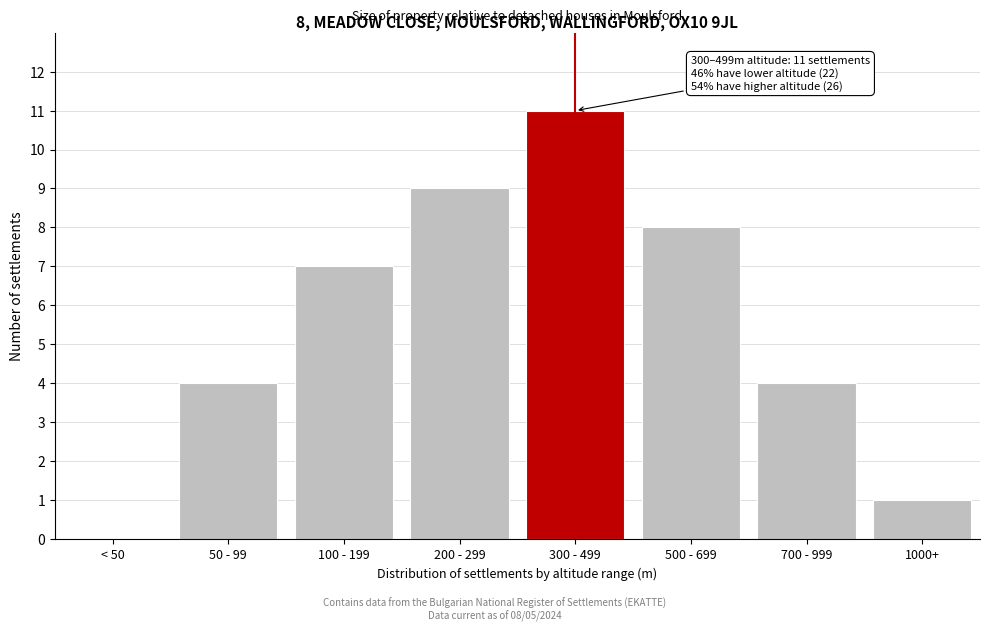

Reading right to left, extract all data points from this chart.

1000+=1	700 - 999=4	500 - 699=8	300 - 499=11	200 - 299=9	100 - 199=7	50 - 99=4	< 50=0